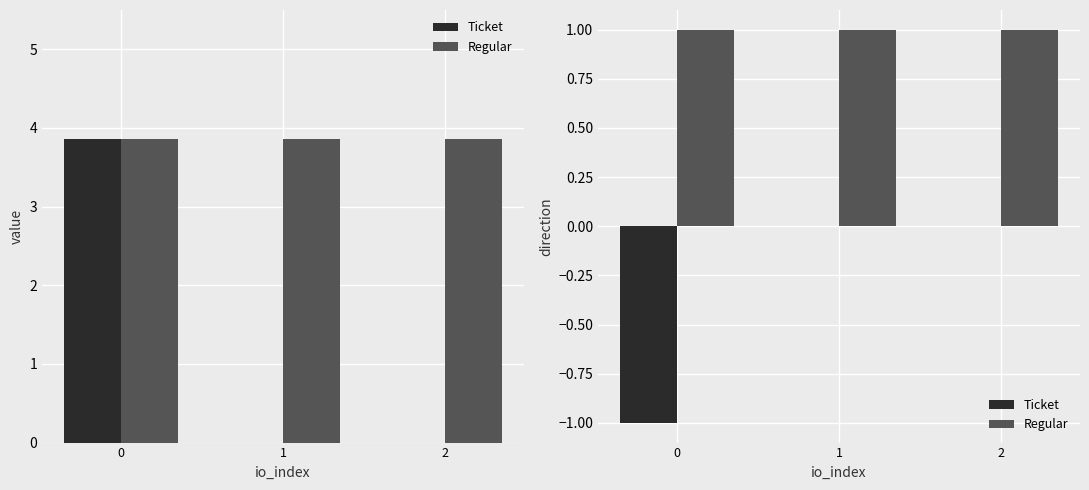

How many bars are there in each group?

2